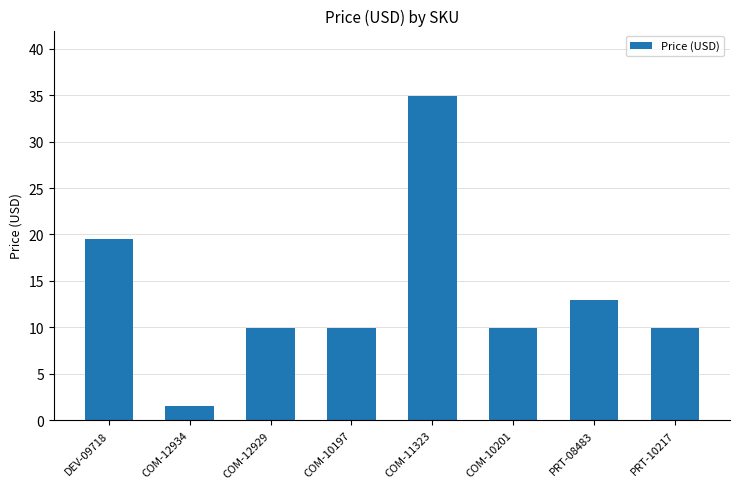

What is the minimum value shown in the chart?

1.5